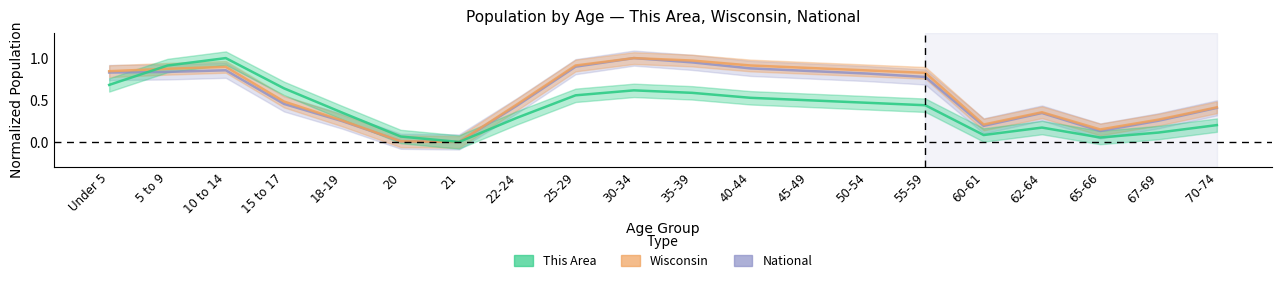

How many intersections are there between Wisconsin and This Area?

1